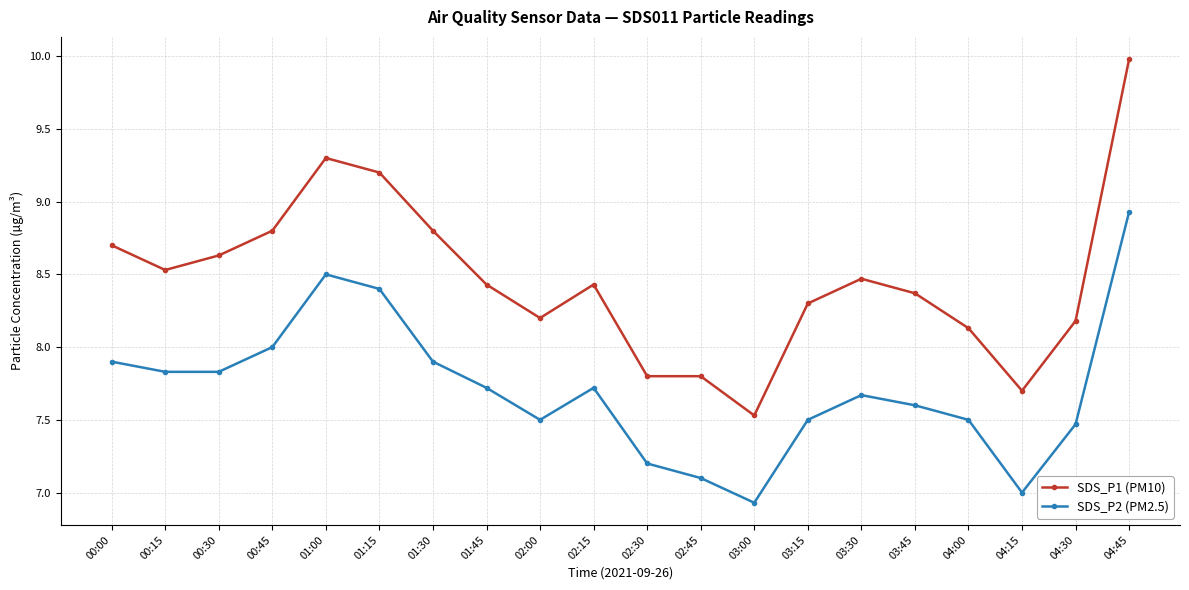

Is the value of SDS_P2 (PM2.5) at 00:30 greater than the value of SDS_P1 (PM10) at 04:45?

No